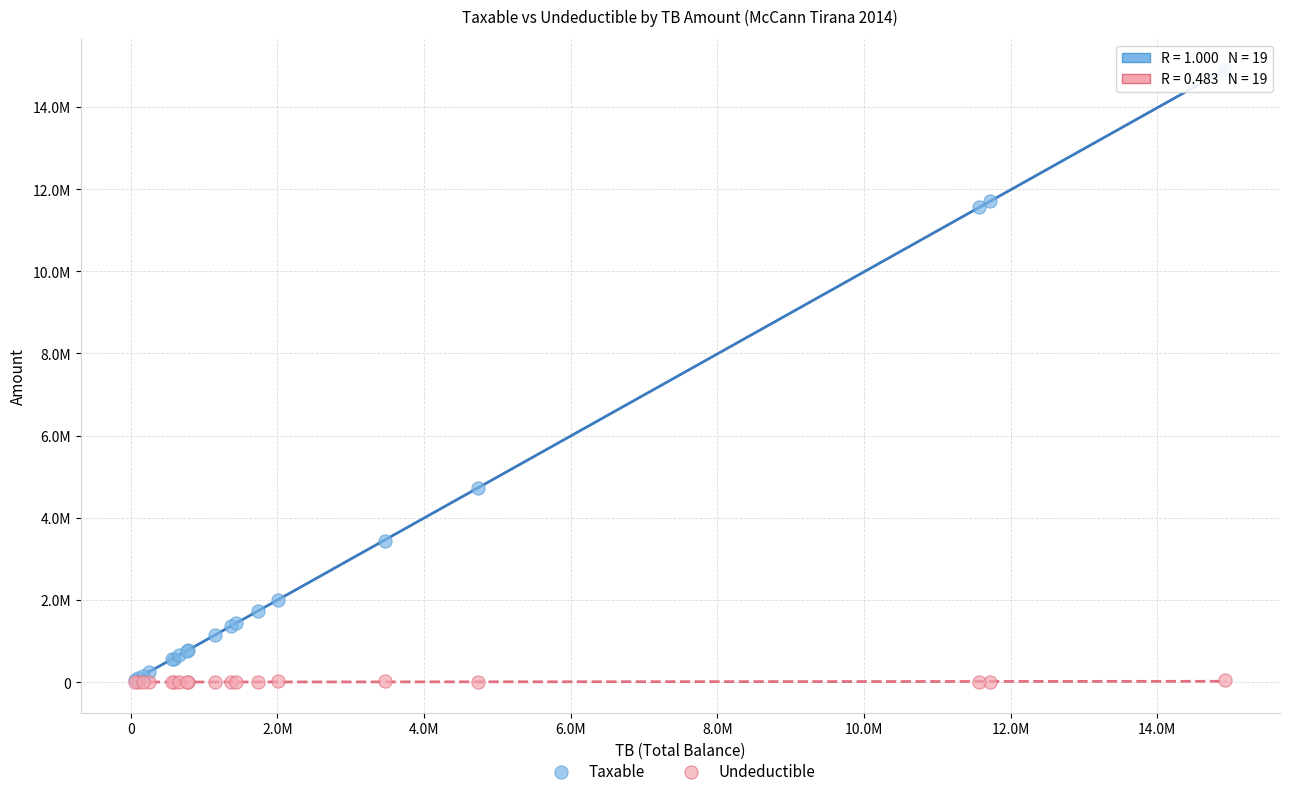

Which series has the widest spread of Y values?

Taxable